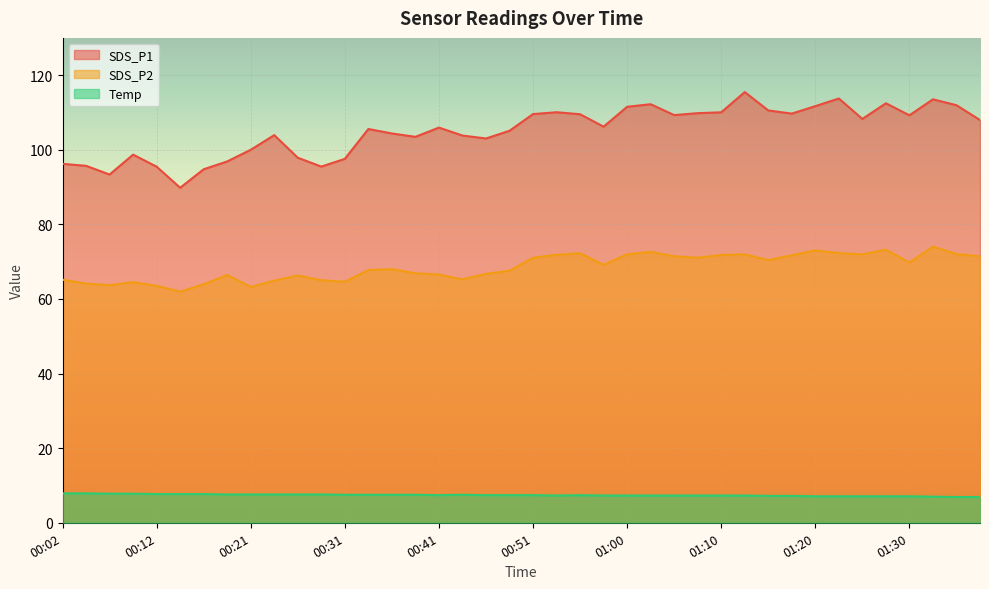

What is the sum of all SDS_P2 values?

2741.5